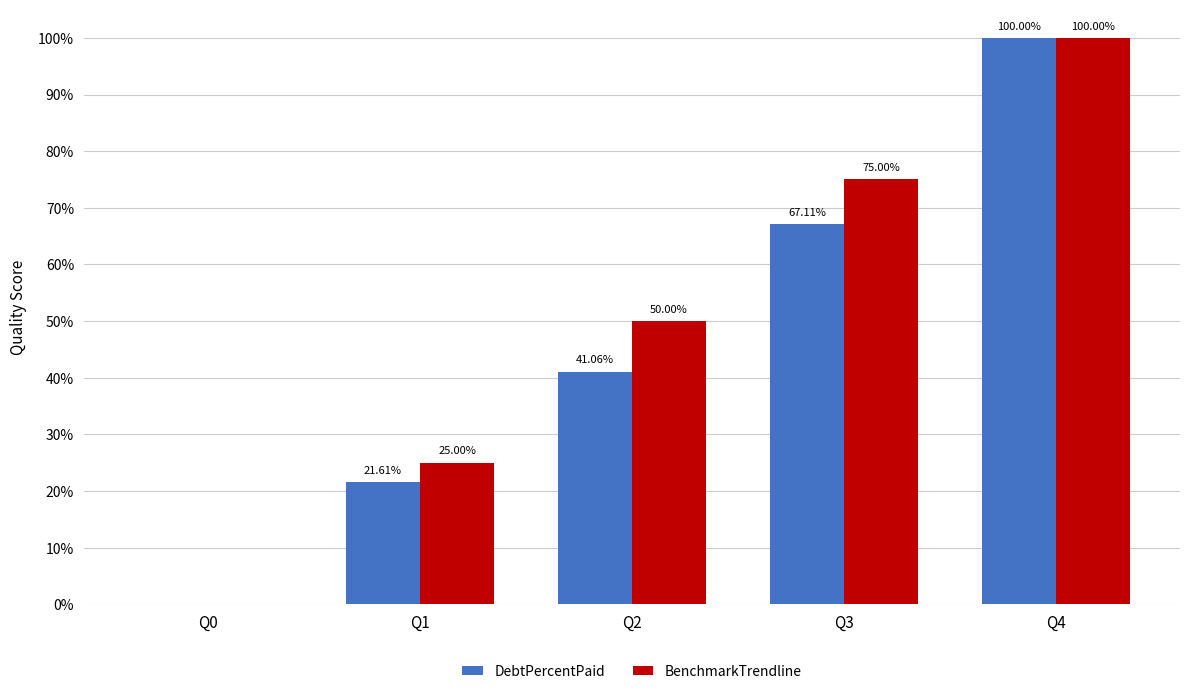

What is the sum of all BenchmarkTrendline values?

250.0